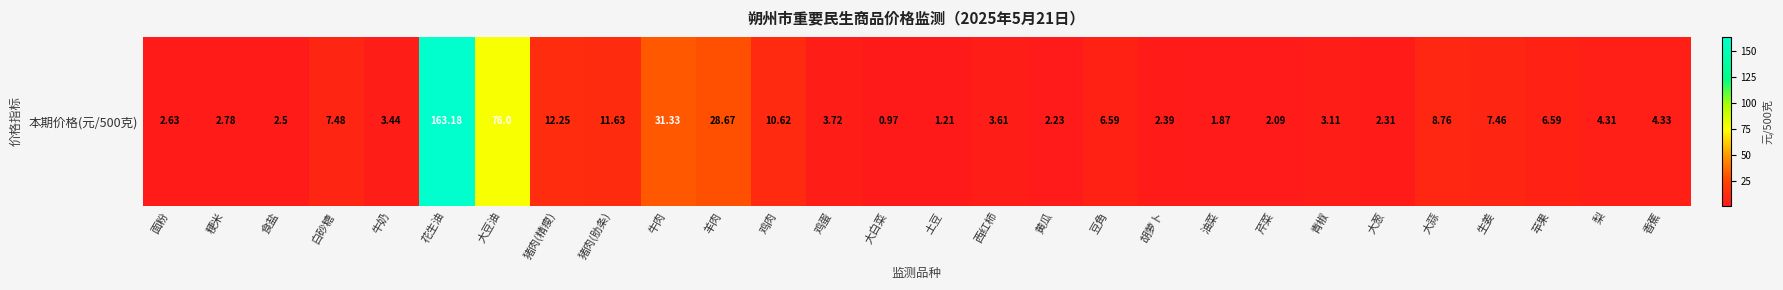

True or false: the data shows 0.5 at 大白菜.

False